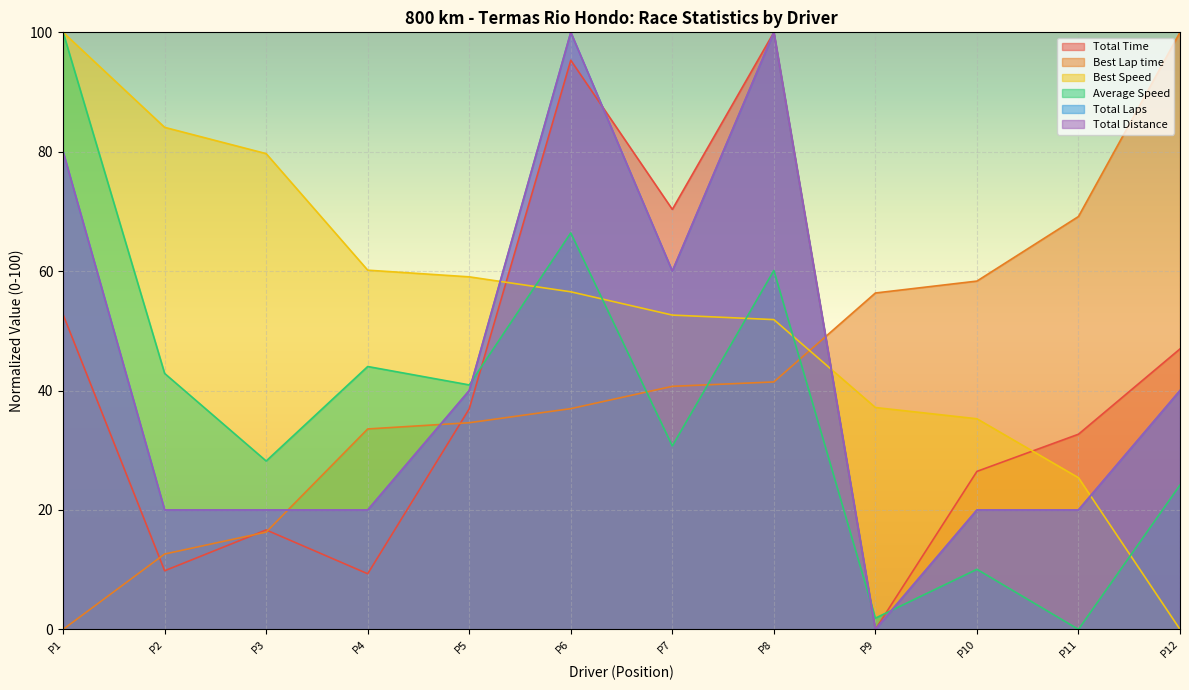

What is the value of the Total Laps point at the 8th from the left?

100.0